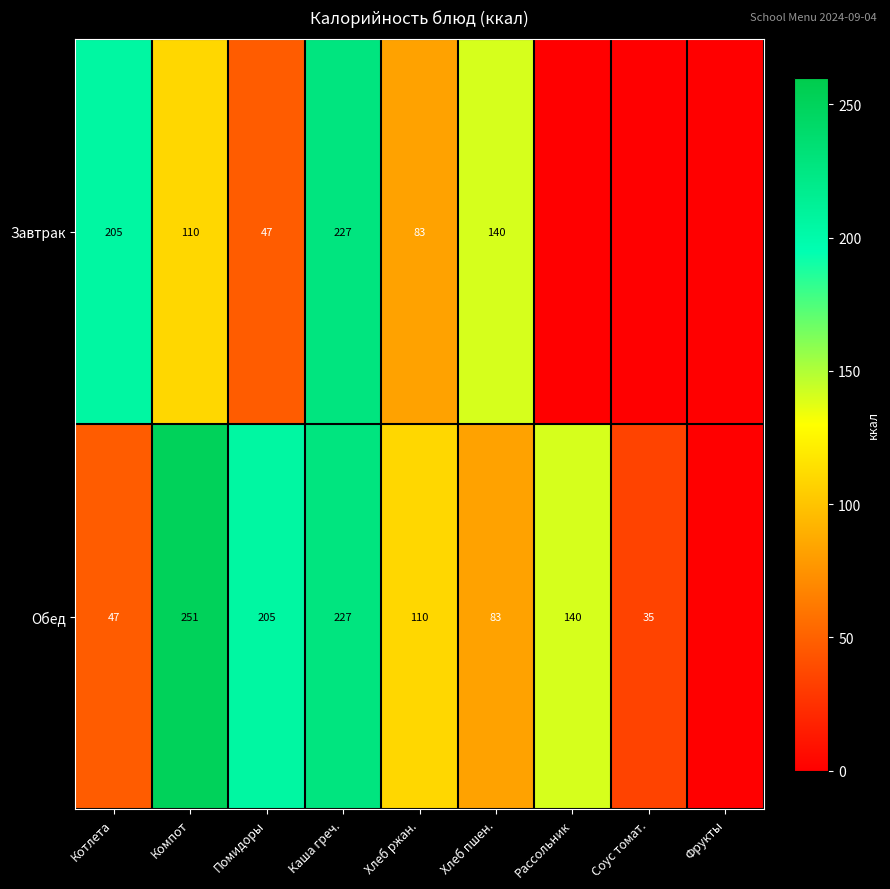

At which category does the chart reach its minimum across all series?

Рассольник